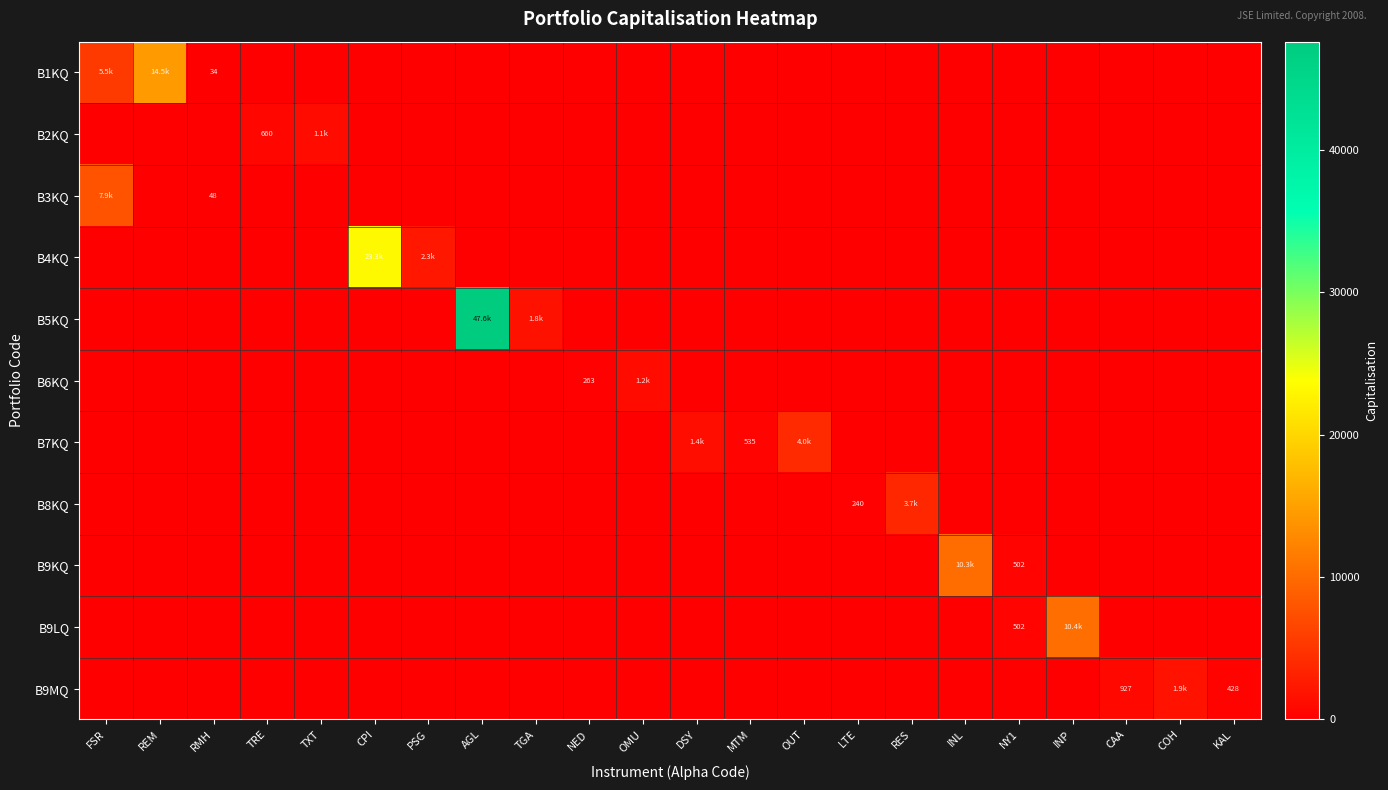

At how many categories does at least one series exceed 44597?

1